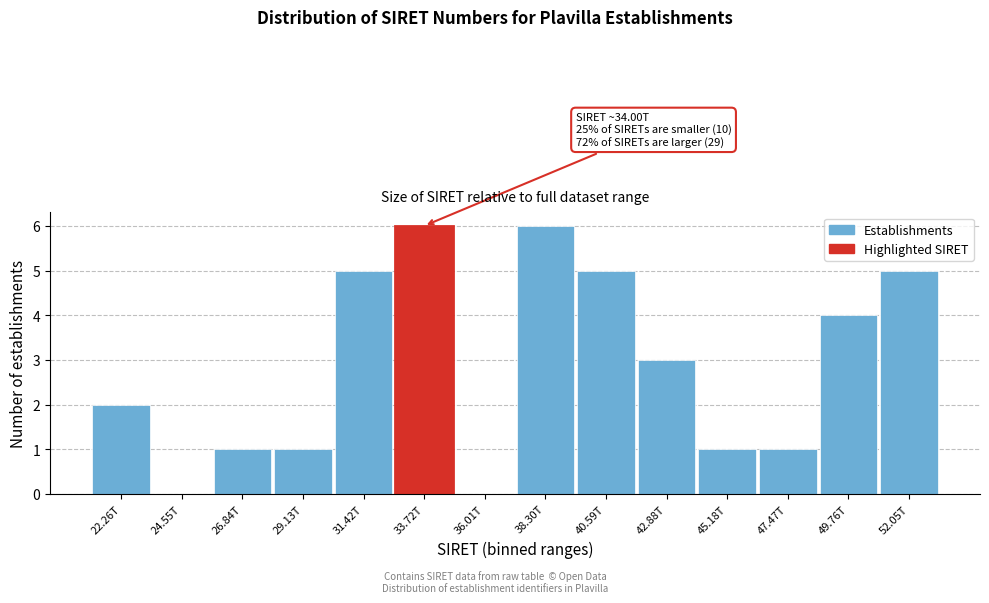

True or false: the data shows 2 at 42.88T.

False